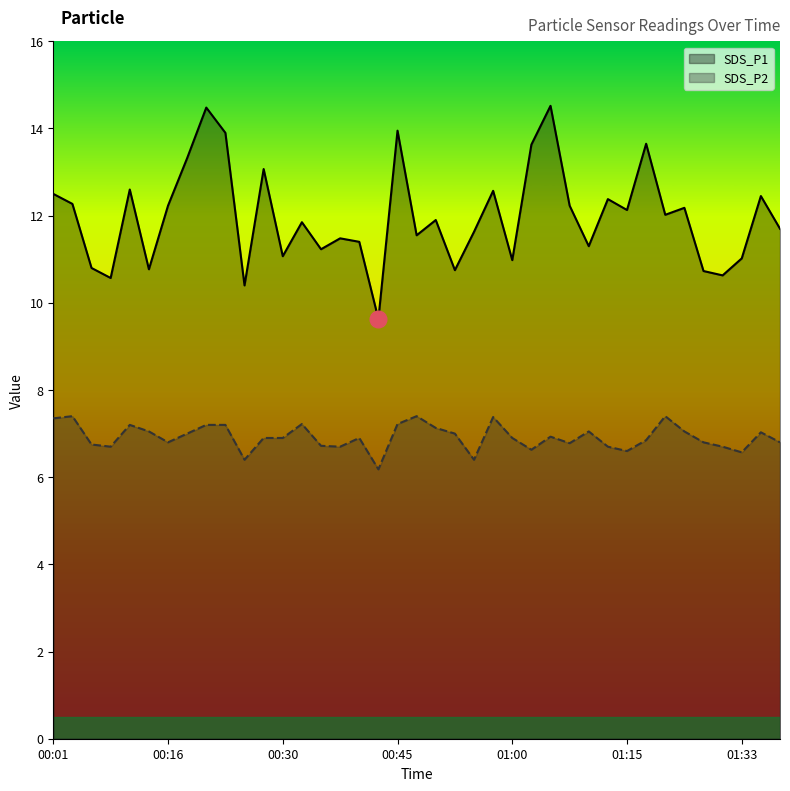

Rank the series at 23 from highest to lowest value.

SDS_P1, SDS_P2